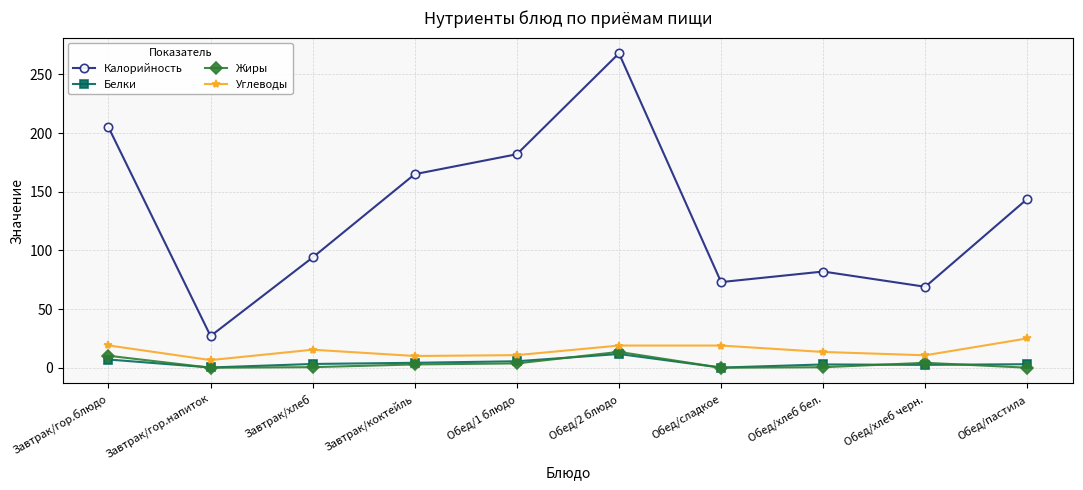

Is the value of Жиры at Обед/1 блюдо greater than the value of Калорийность at Обед/пастила?

No